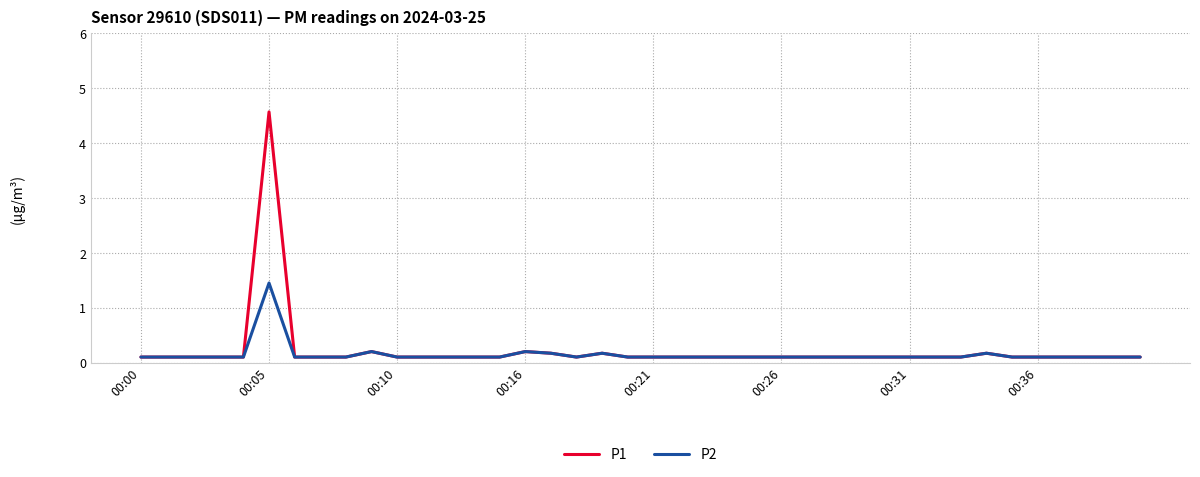

Rank the series by their maximum value, from lowest to highest.

P2, P1